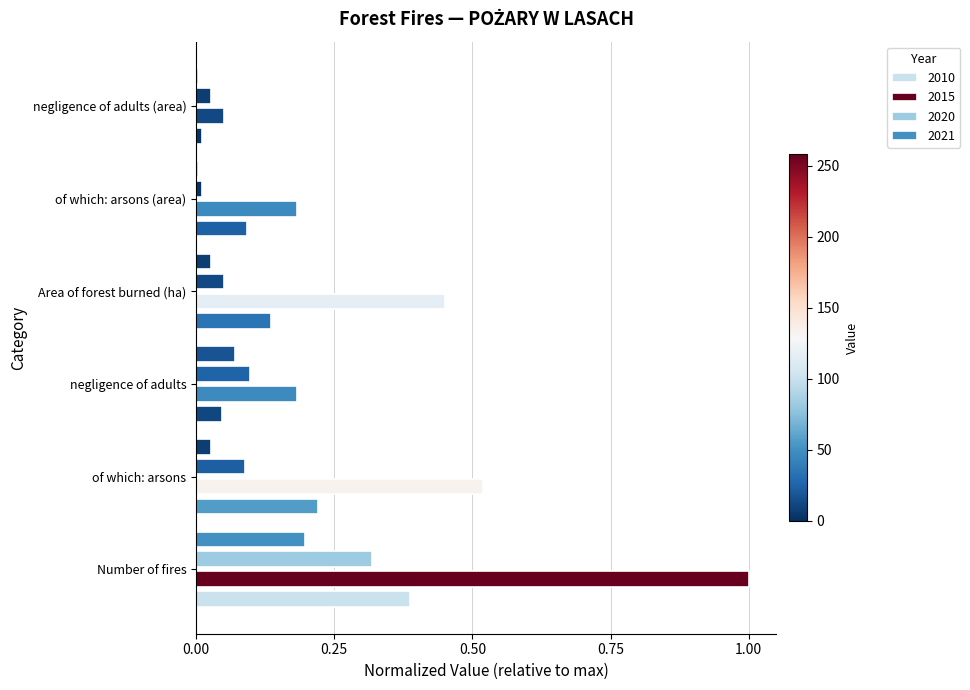

Which category has the lowest value in the 2021 series?

of which: arsons (area)